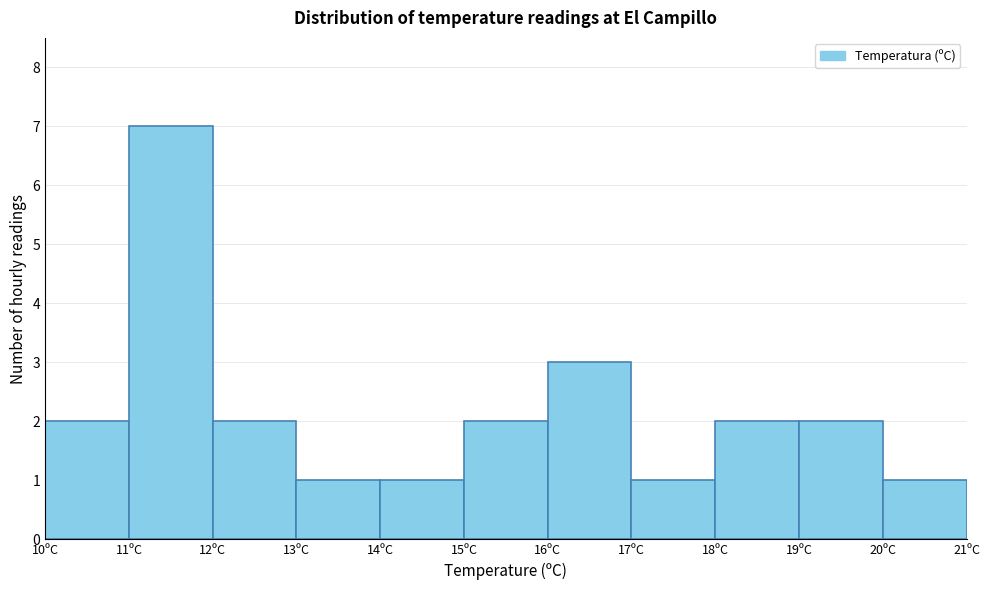

What is the height of the bar covering 17 to 18 on the x-axis? The values are not printed on the chart, so give them approximately, as read against the axis.

1